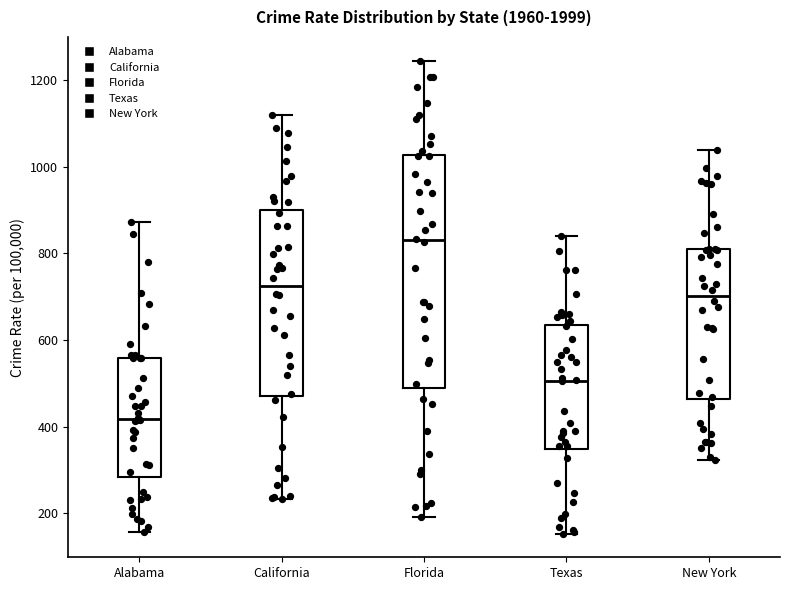

Where is the upper edge of the box for California on the y-axis? The values are not printed on the chart, so give them approximately, as read against the axis.

900